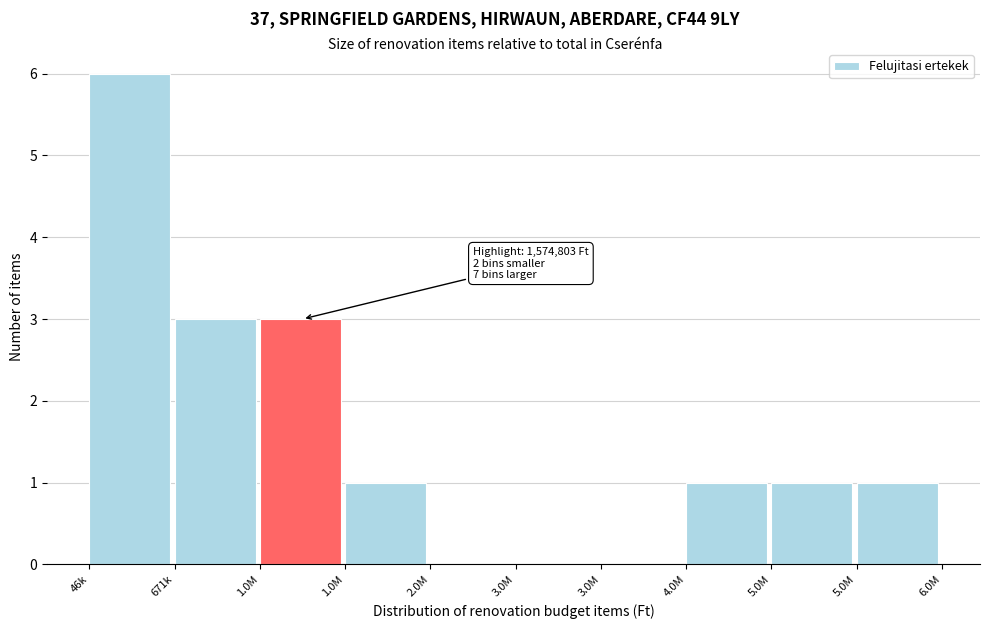

Are the bars horizontal?

No